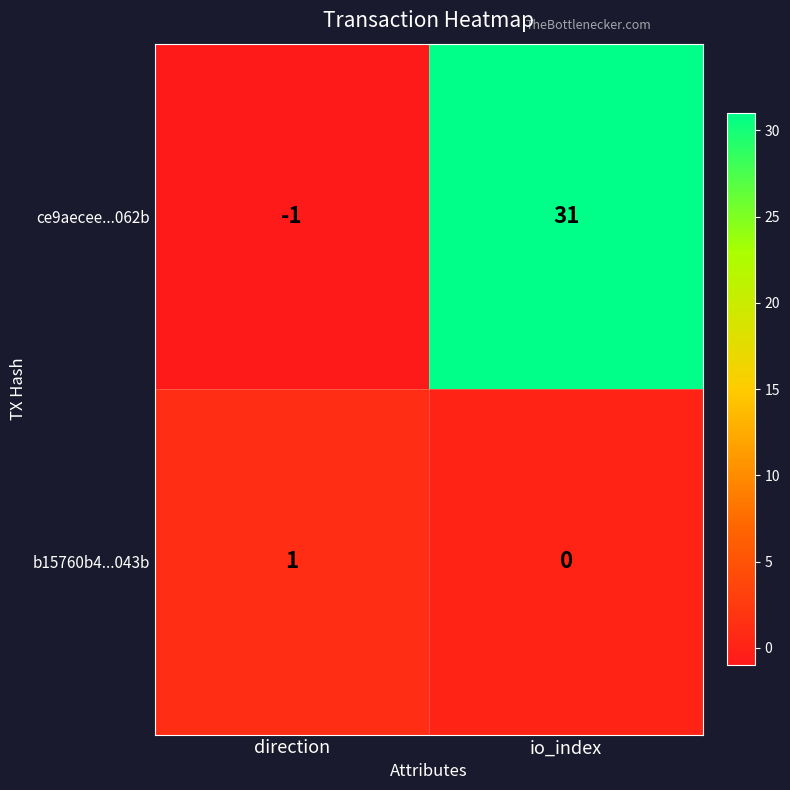

At which label is b15760b4...043b closest to 0?

io_index